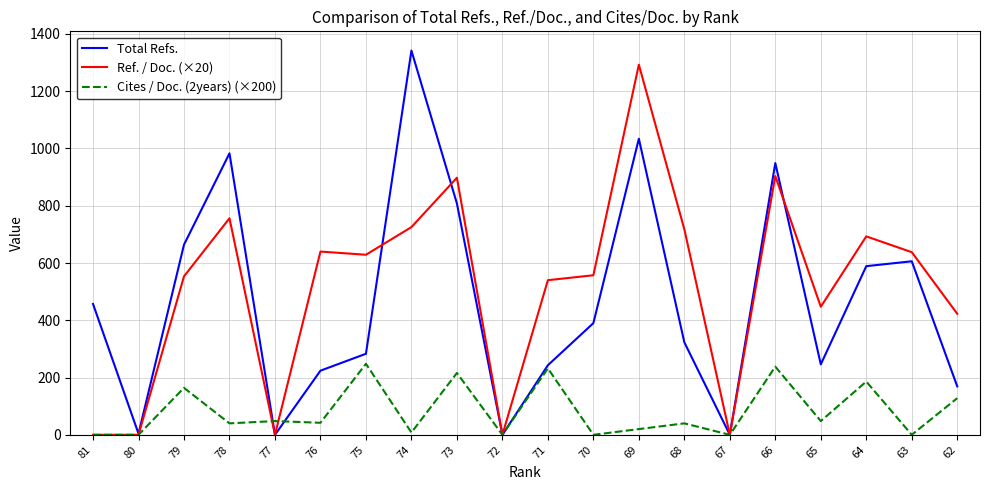

Where is Cites / Doc. (2years) (×200) nearest to the value 124?

62